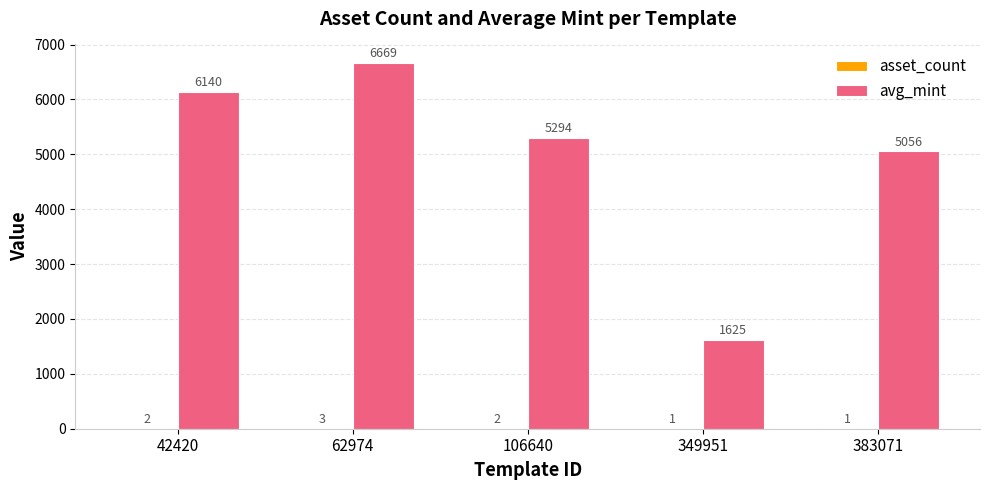

What is the sum of all avg_mint values?

24784.3